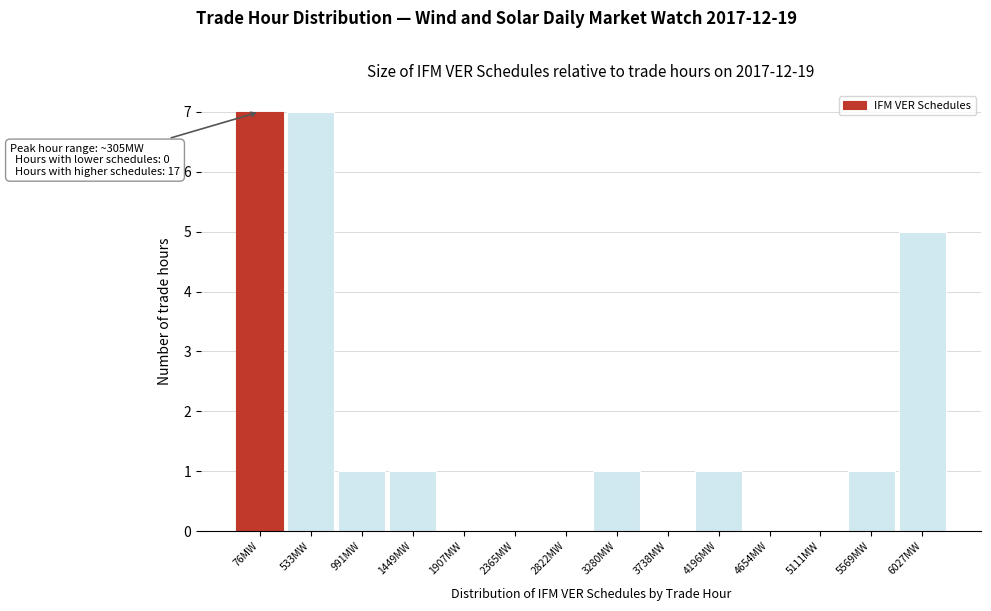

Reading left to right, extract all data points from this chart.

76MW=7	533MW=7	991MW=1	1449MW=1	1907MW=0	2365MW=0	2822MW=0	3280MW=1	3738MW=0	4196MW=1	4654MW=0	5111MW=0	5569MW=1	6027MW=5